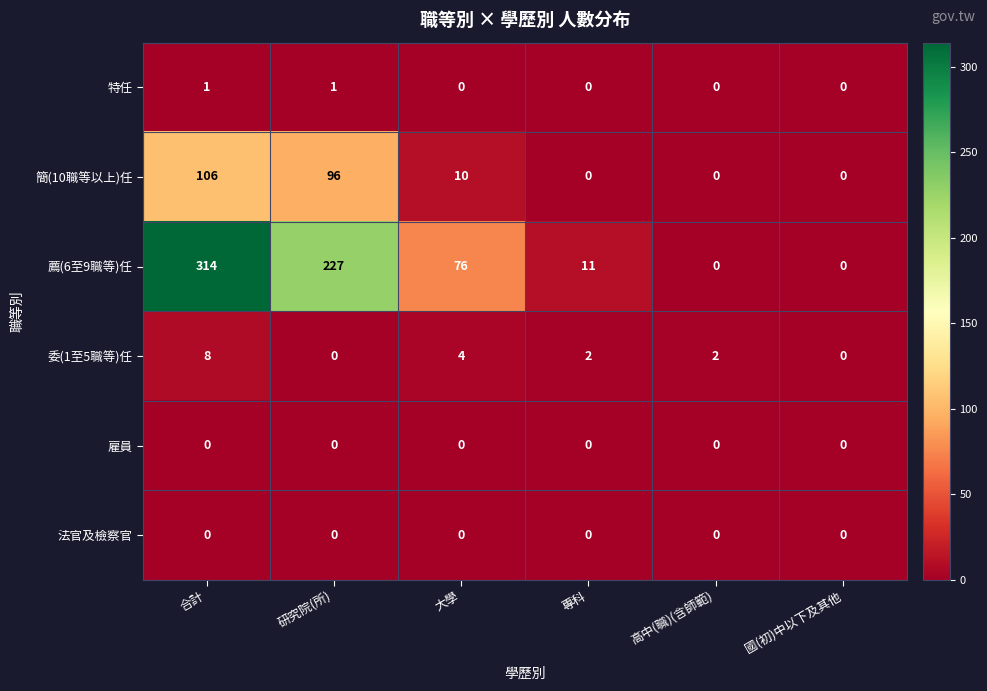

What is the sum of all 委(1至5職等)任 values?

16